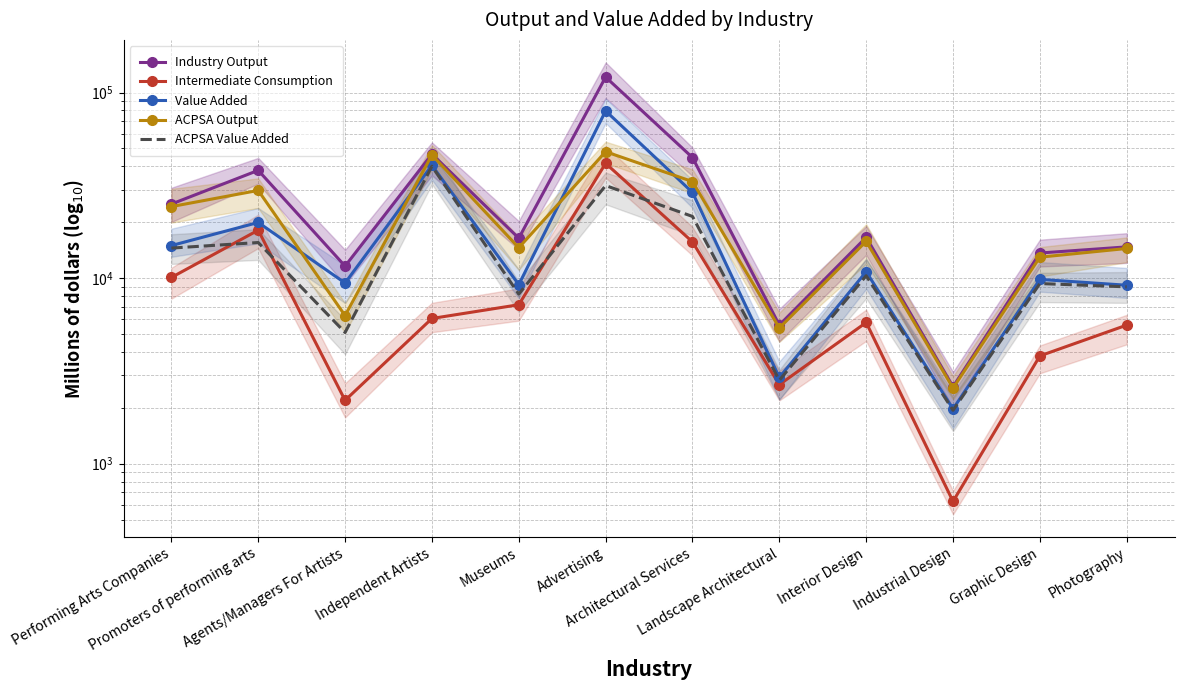

Count the number of data series in this chart.

5